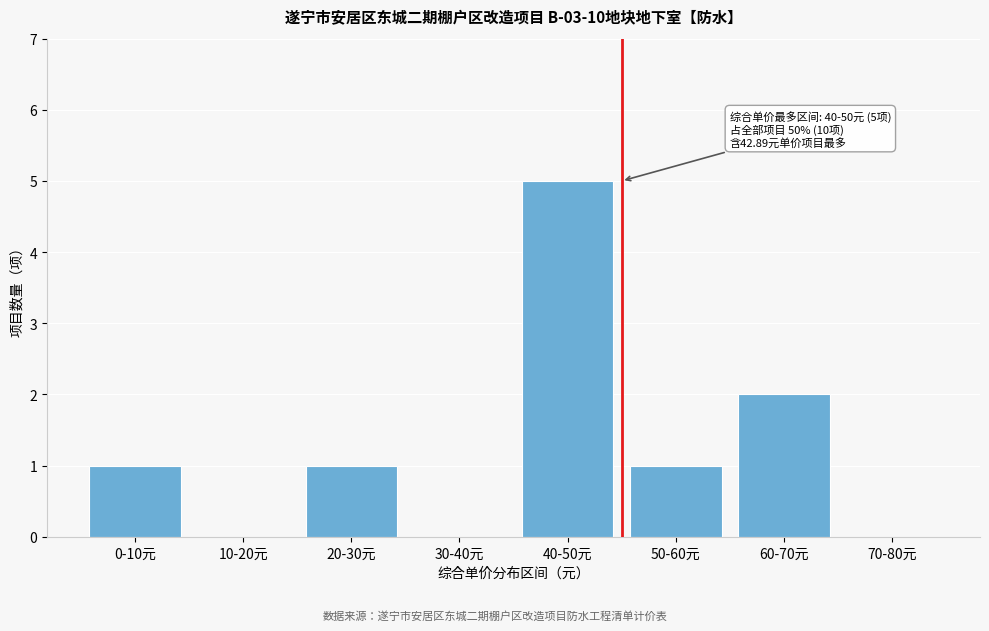

Reading left to right, list all the values displayed in this chart.

0-10元=1	10-20元=0	20-30元=1	30-40元=0	40-50元=5	50-60元=1	60-70元=2	70-80元=0